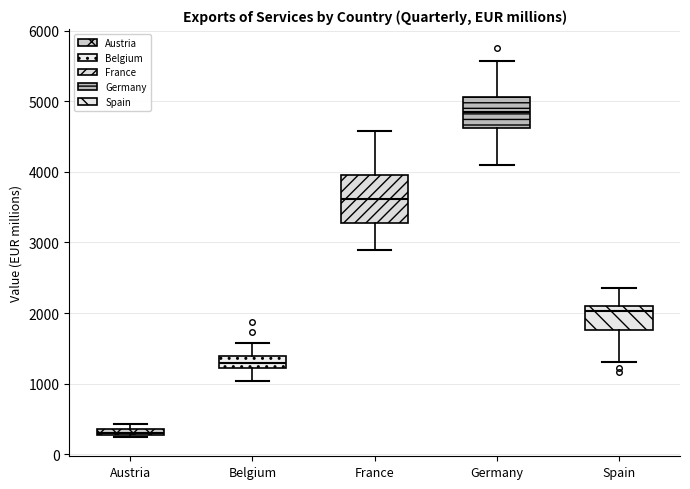

Which box has the lowest median line?

Austria